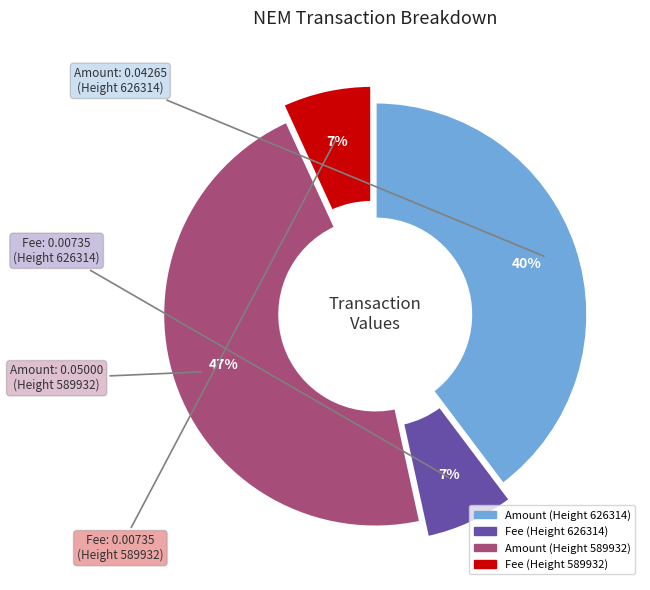

To the nearest percent, what is the difference between the largest and smallest slice percentages?

40%